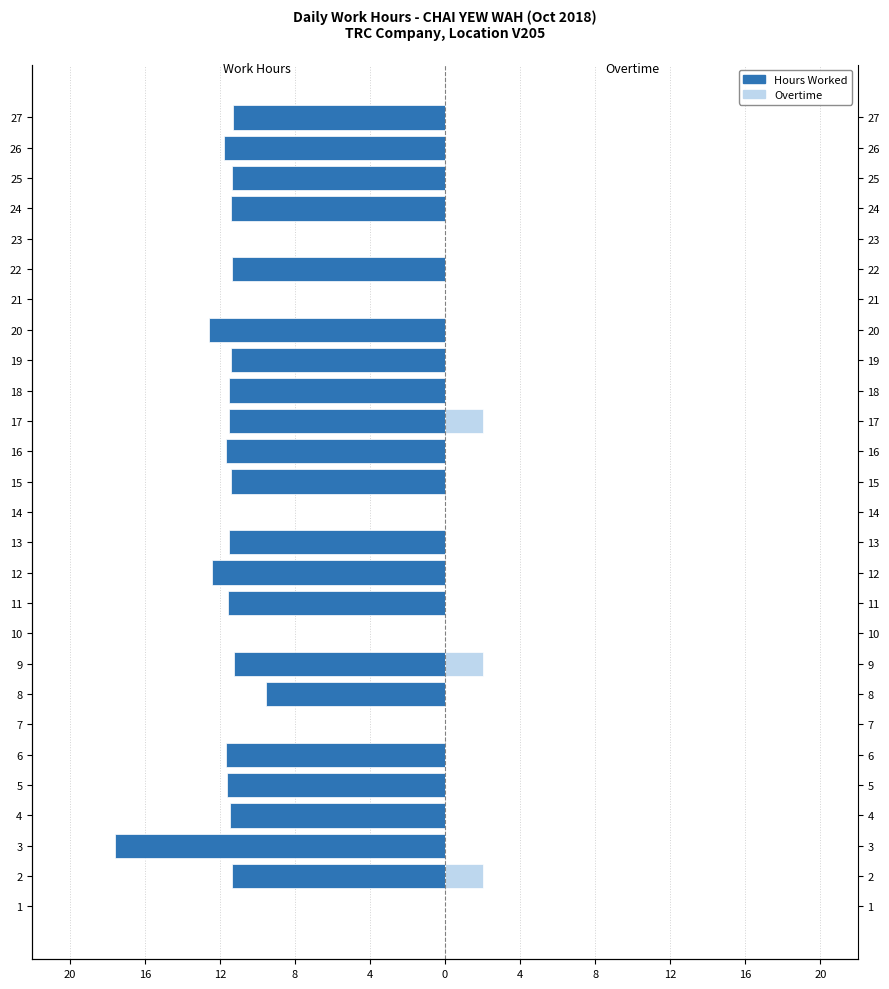

The value of Hours Worked at 21 is 6.8. True or false?

False